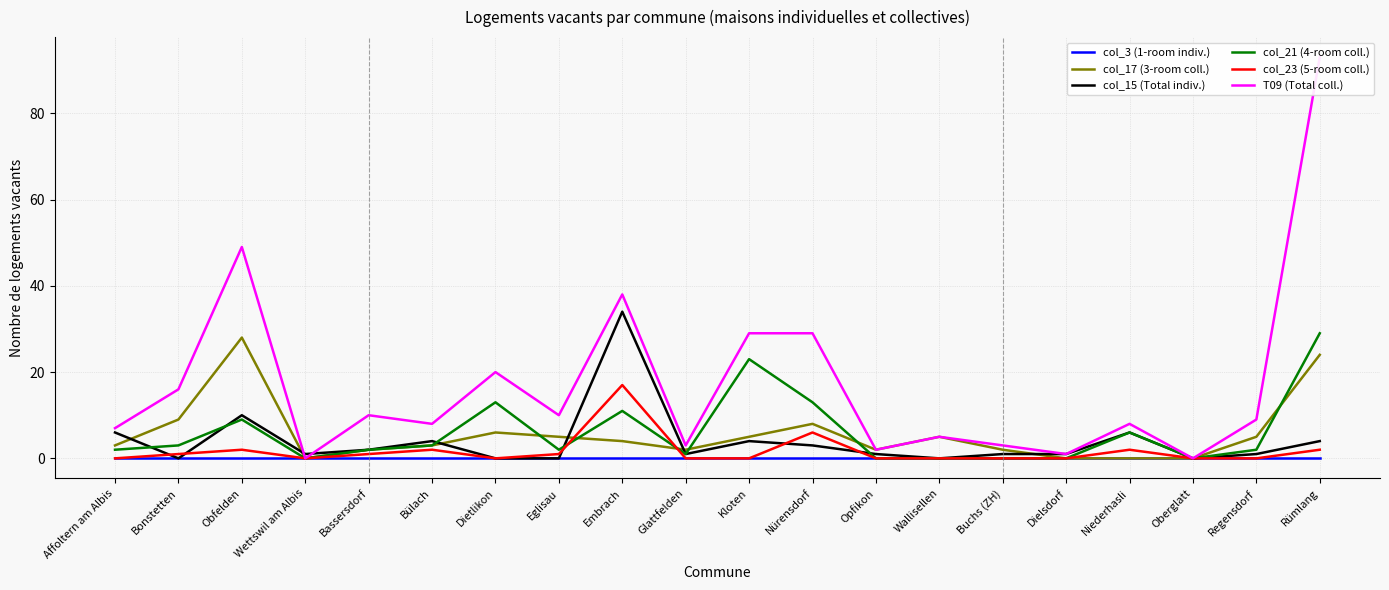

The value of col_3 (1-room indiv.) at Kloten is 0. True or false?

True